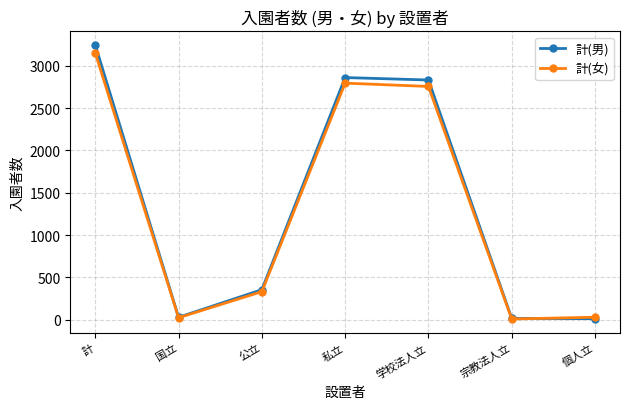

True or false: 計(男) has more than 1 interior local peaks.

False